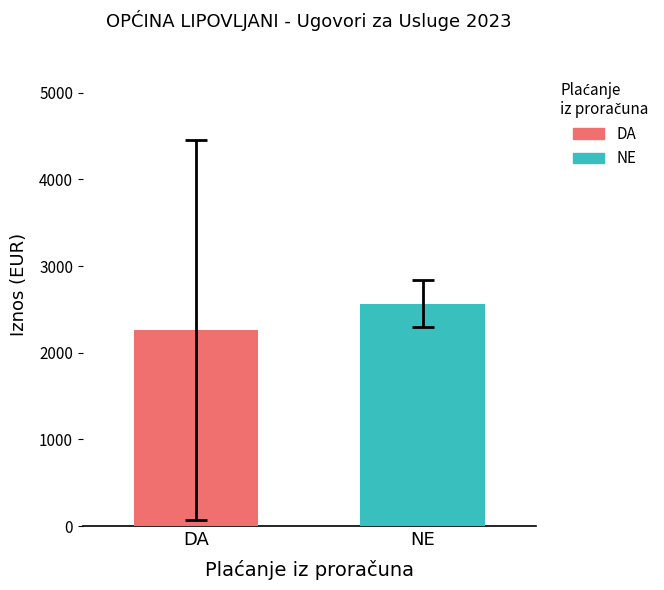

What is the maximum value shown in the chart?

2564.2